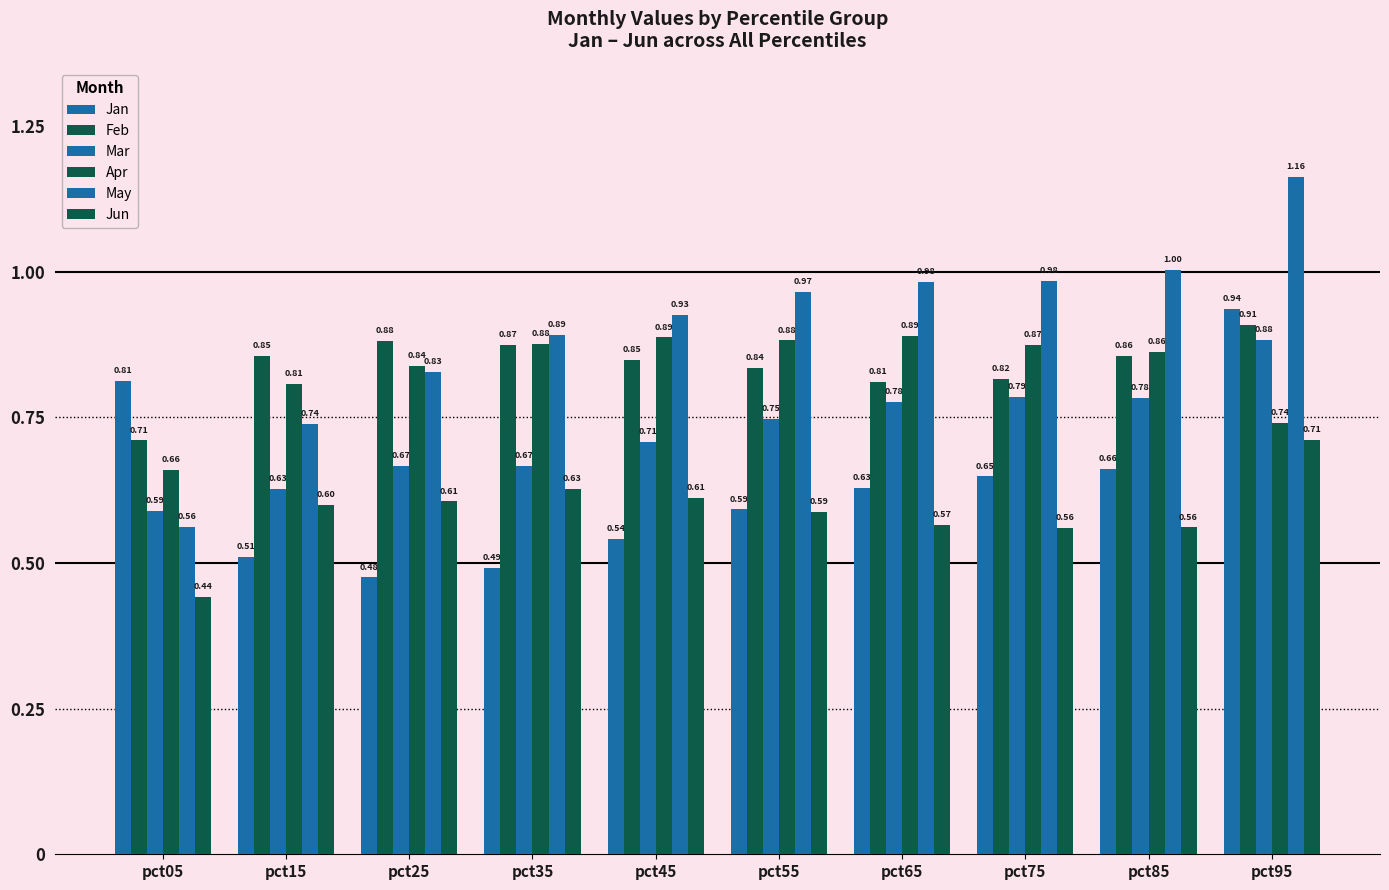

Which label corresponds to the smallest value in the chart?

pct05